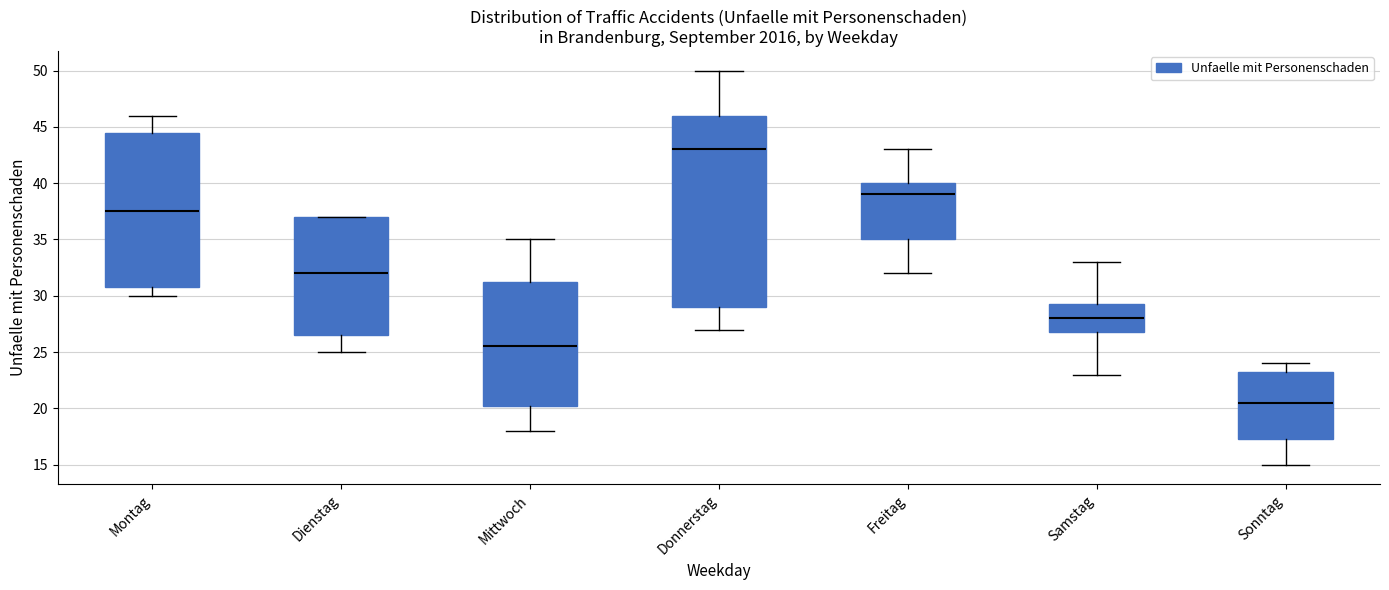

Reading left to right, transcribe this box plot: for each box, give where its median line is, the range the box spans, and where its two whiskers end, as read against the y-axis. The values are not printed on the chart, so give them approximately, as read against the axis.

Montag: median 37.5, box 31.0 to 44.5, whiskers 30.0 to 46.0
Dienstag: median 32.0, box 26.5 to 37.0, whiskers 25.0 to 37.0
Mittwoch: median 25.5, box 20.5 to 31.5, whiskers 18.0 to 35.0
Donnerstag: median 43.0, box 29.0 to 46.0, whiskers 27.0 to 50.0
Freitag: median 39.0, box 35.0 to 40.0, whiskers 32.0 to 43.0
Samstag: median 28.0, box 27.0 to 29.5, whiskers 23.0 to 33.0
Sonntag: median 20.5, box 17.5 to 23.5, whiskers 15.0 to 24.0